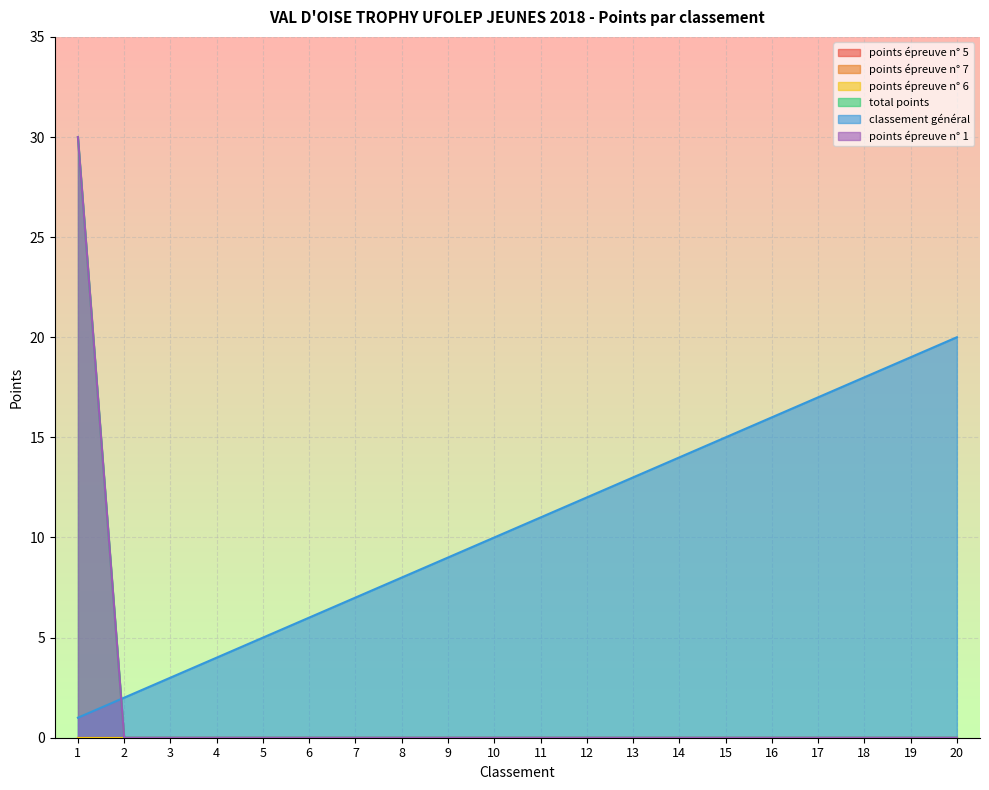

Between which two adjacent categories do classement général and points épreuve n° 1 first intersect?

1 and 2